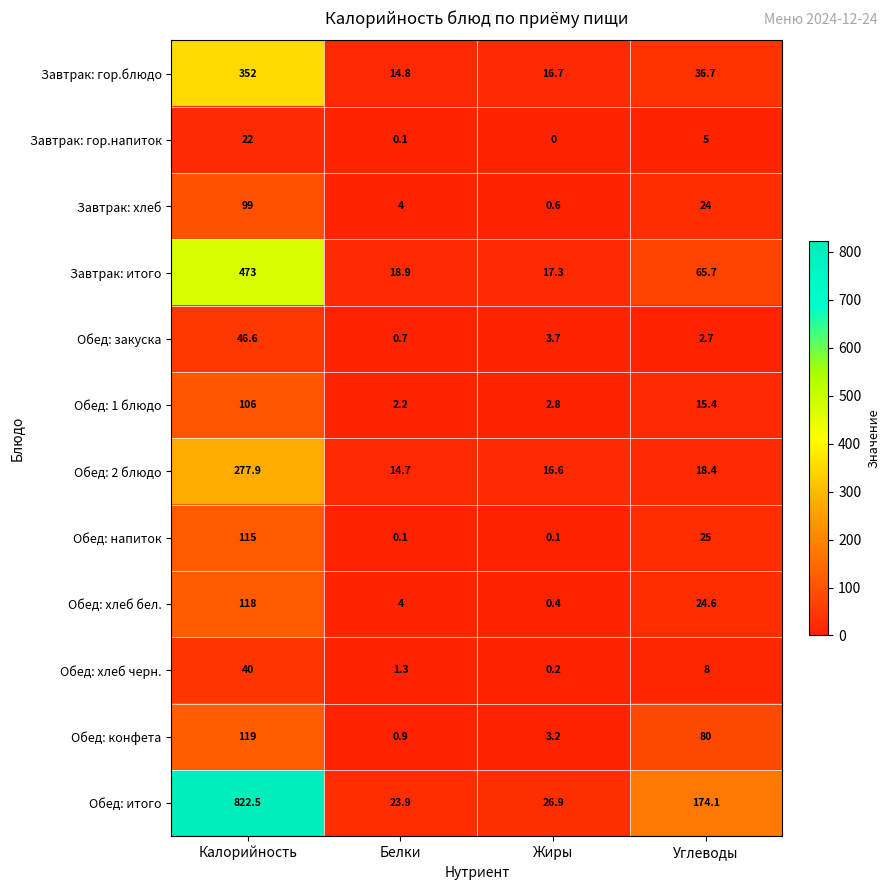

True or false: Завтрак: гор.напиток has a value of 0.1 at Белки.

True